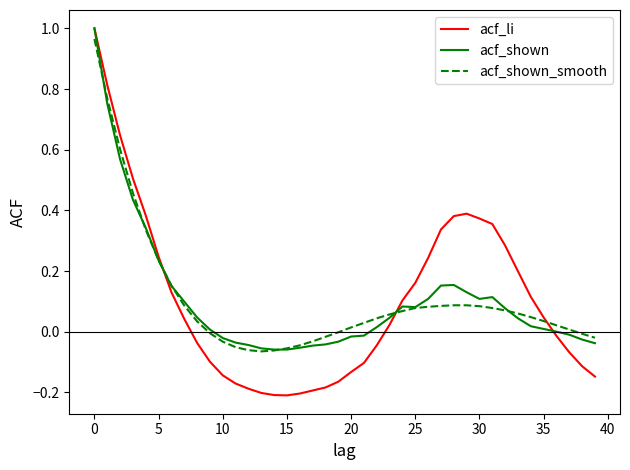

Which series has the largest range (max minus min)?

acf_li